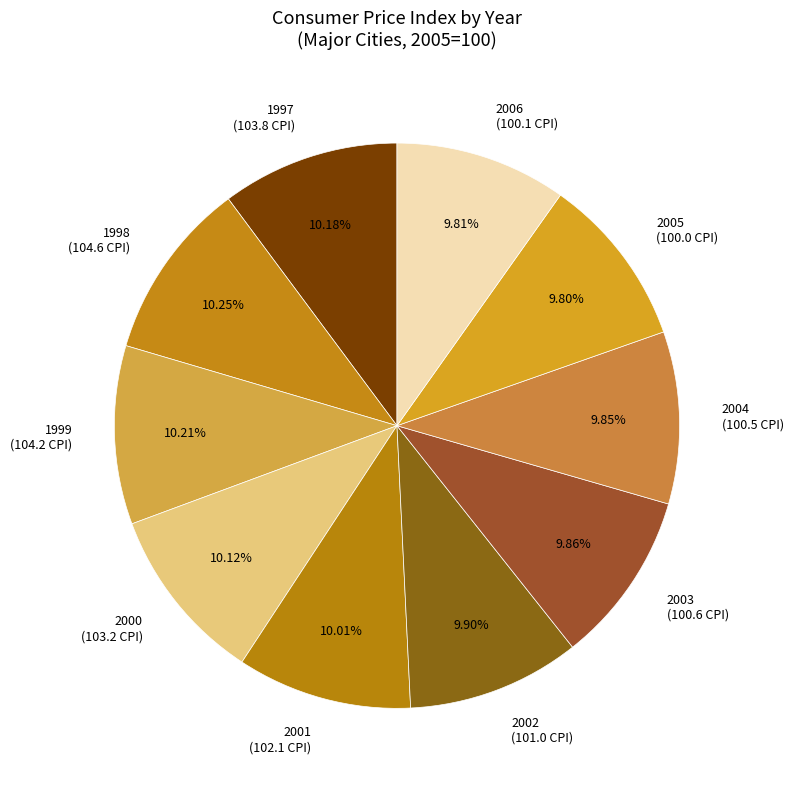

The 2001 slice represents 10% of the pie. True or false?

True